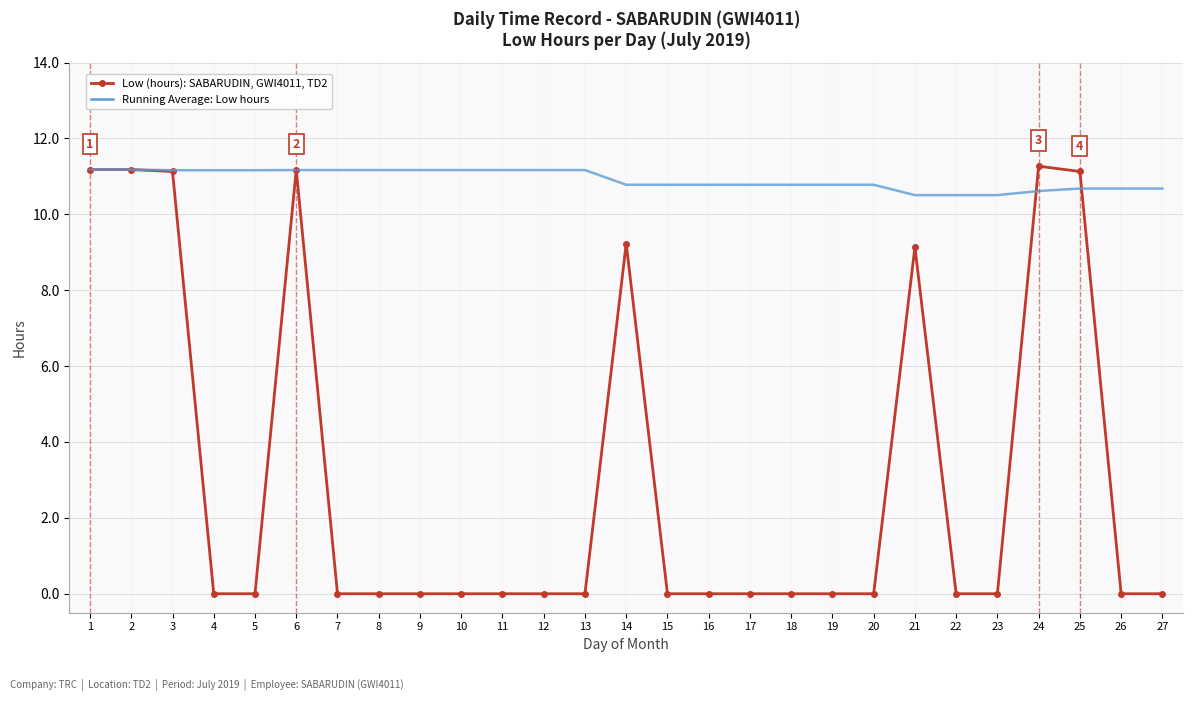

What is the difference between the maximum and minimum values in the Low (hours): SABARUDIN, GWI4011, TD2 series?

11.3